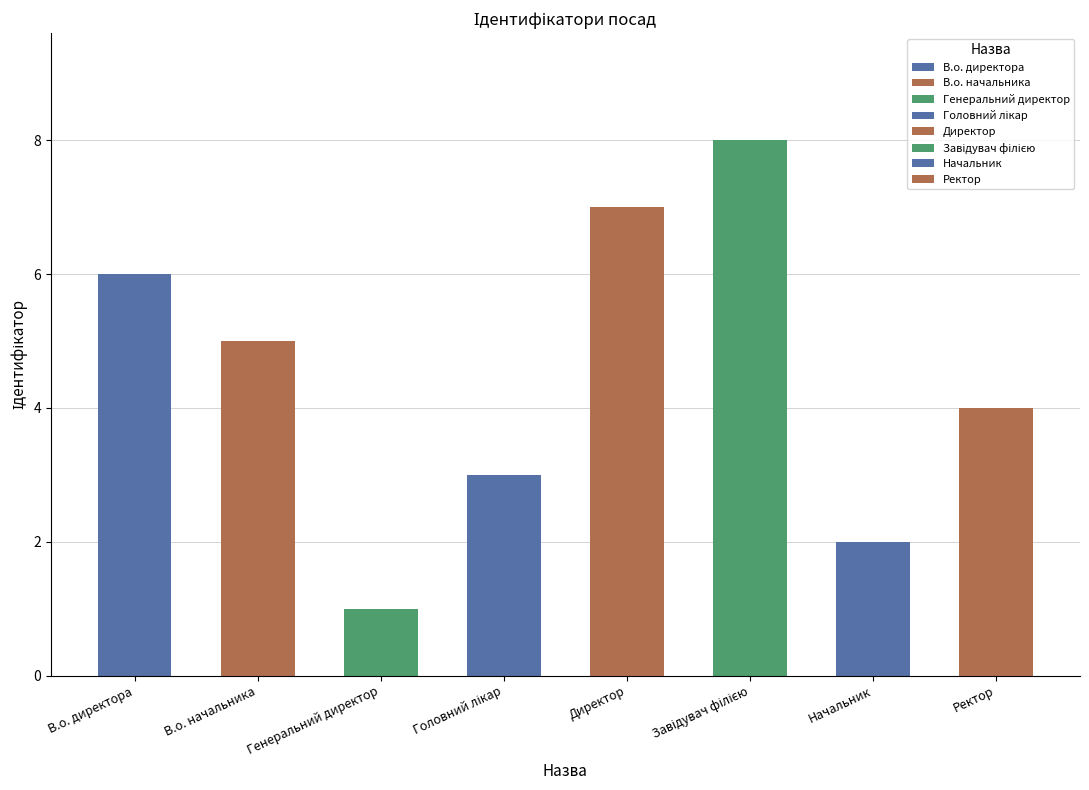

Which has a higher value, Ректор or В.о. начальника?

В.о. начальника